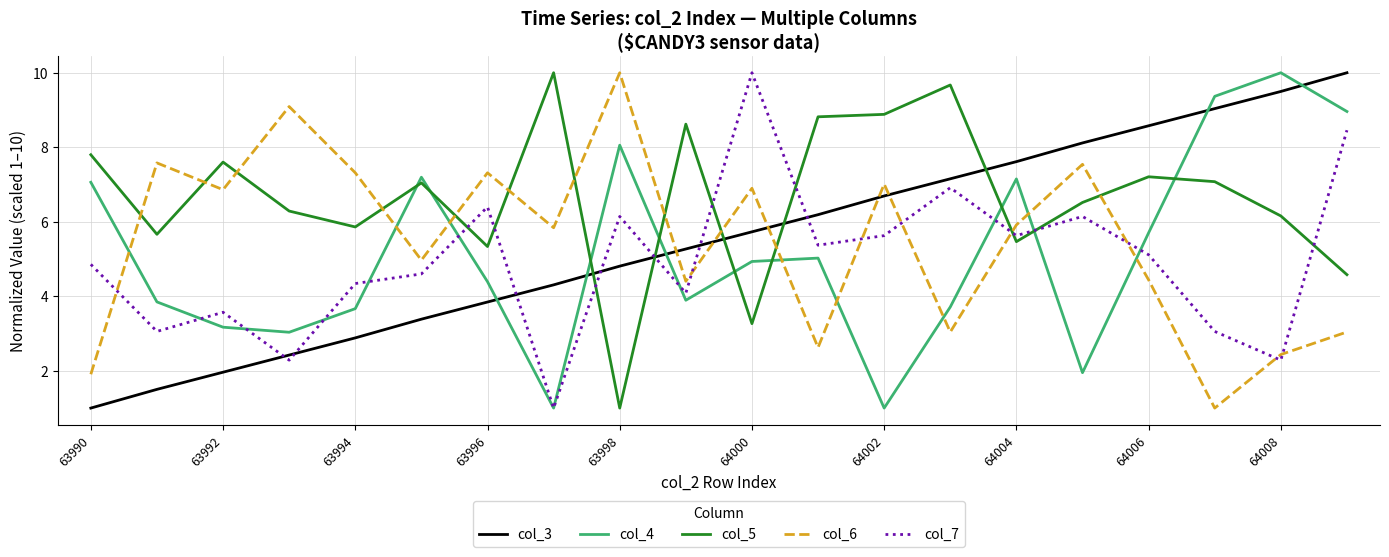

How many lines are shown in the chart?

5